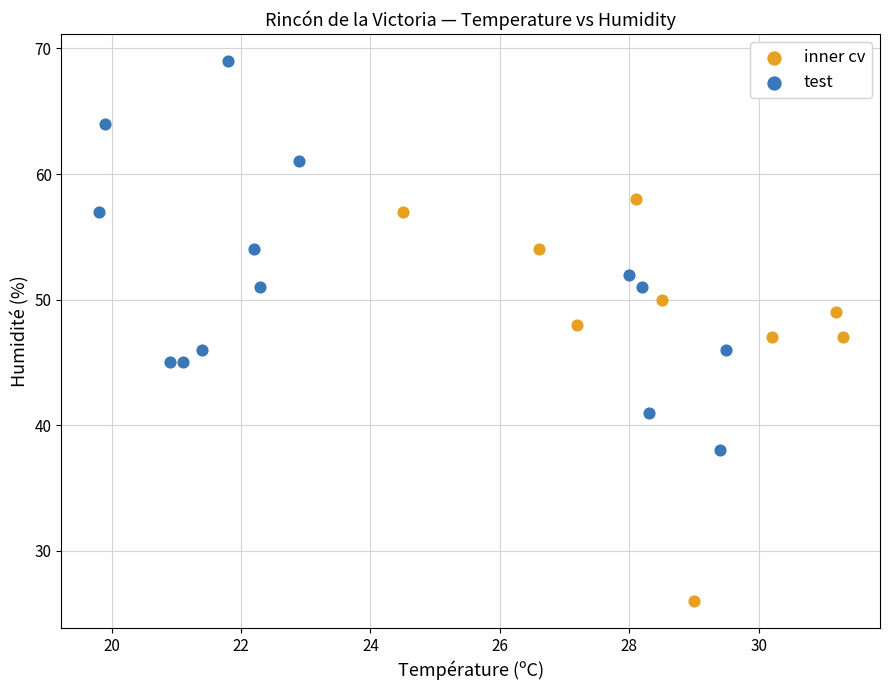

What are all the series names shown in the legend?

inner cv, test